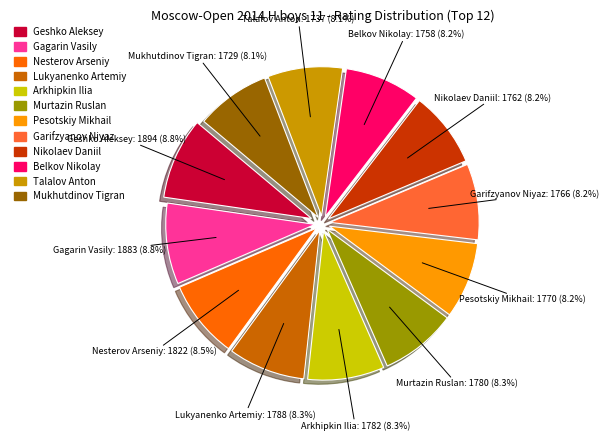

To the nearest percent, what is the average slice percentage?

8%